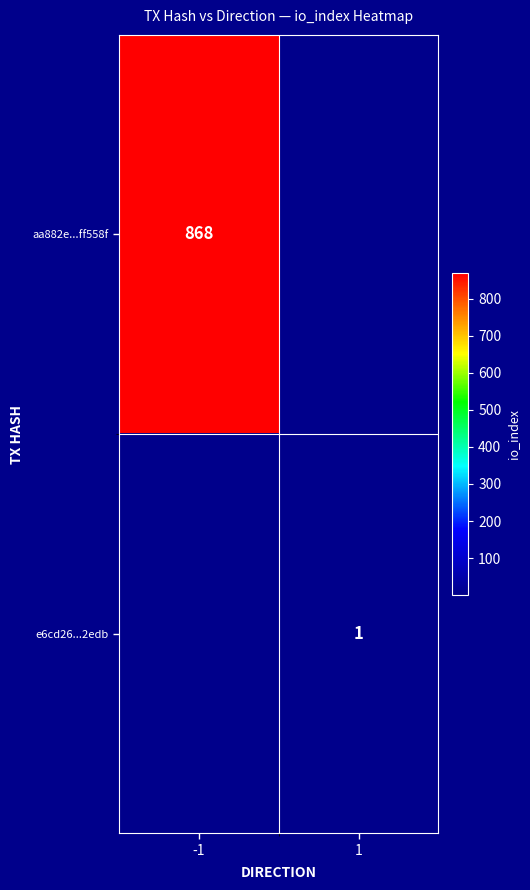

The e6cd26...2edb series shows 1 at 1. True or false?

True